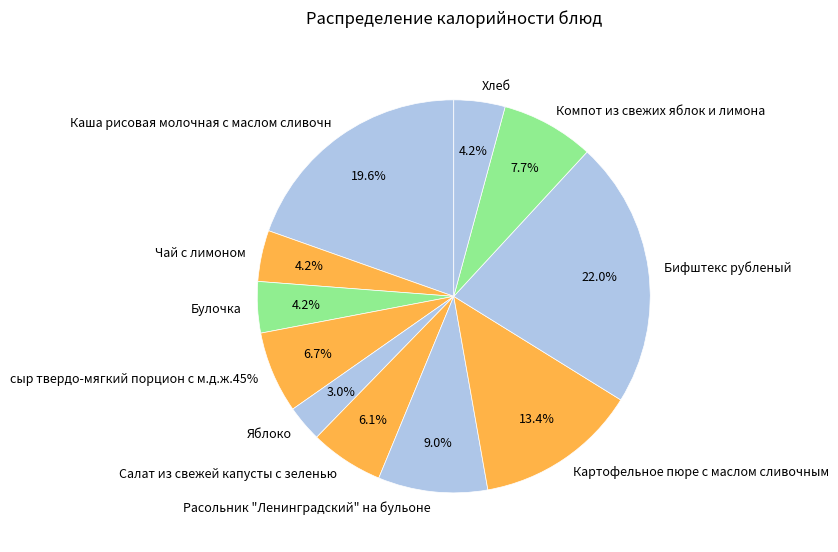

Between Салат из свежей капусты с зеленью and Бифштекс рубленый, which is larger?

Бифштекс рубленый